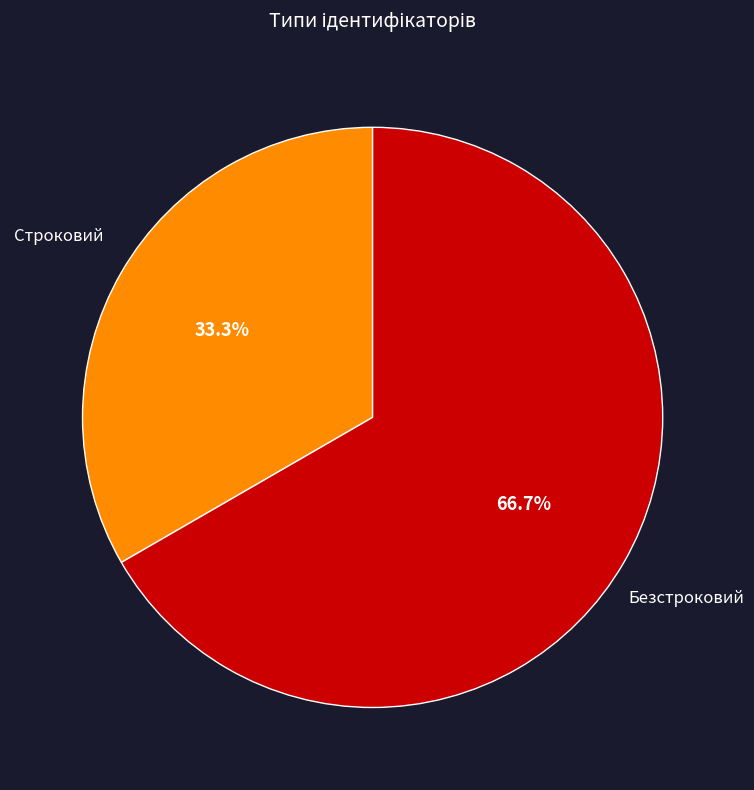

Which category has the smallest portion of the pie?

Строковий